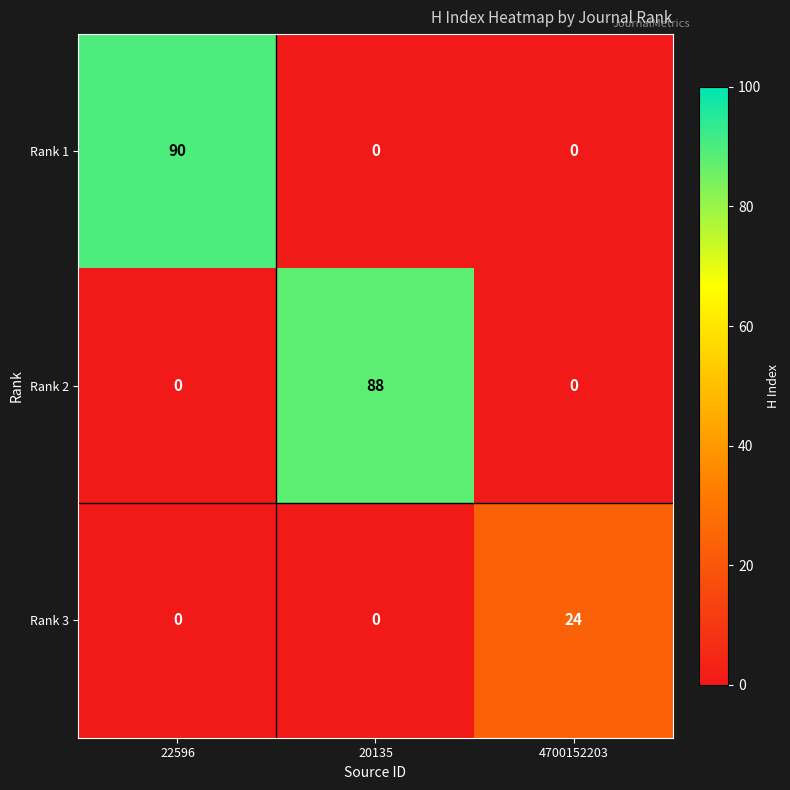

At which category is the sum across all series the highest?

22596